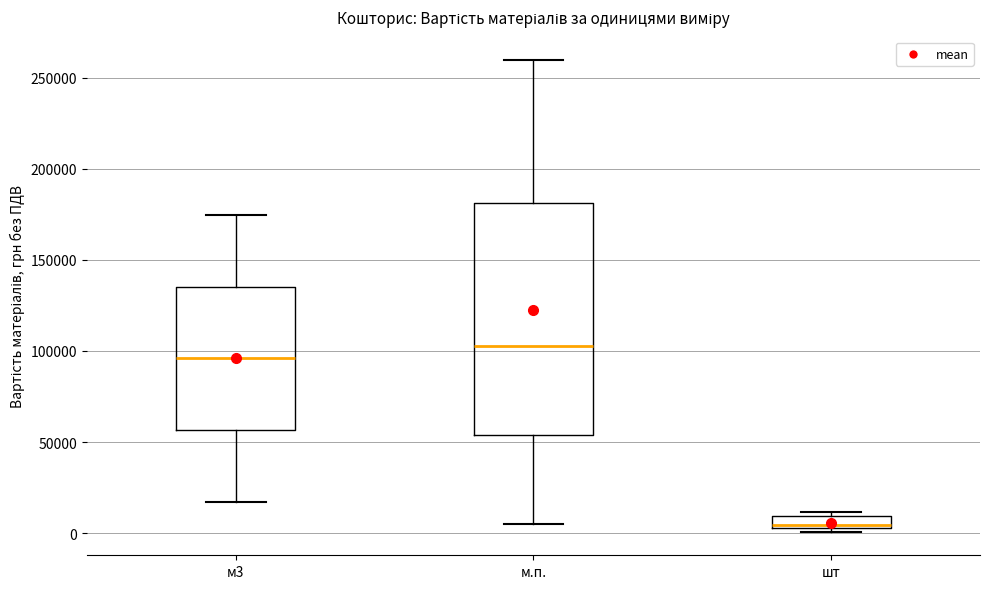

Which box is the tallest, from its lower edge to its upper edge?

м.п.